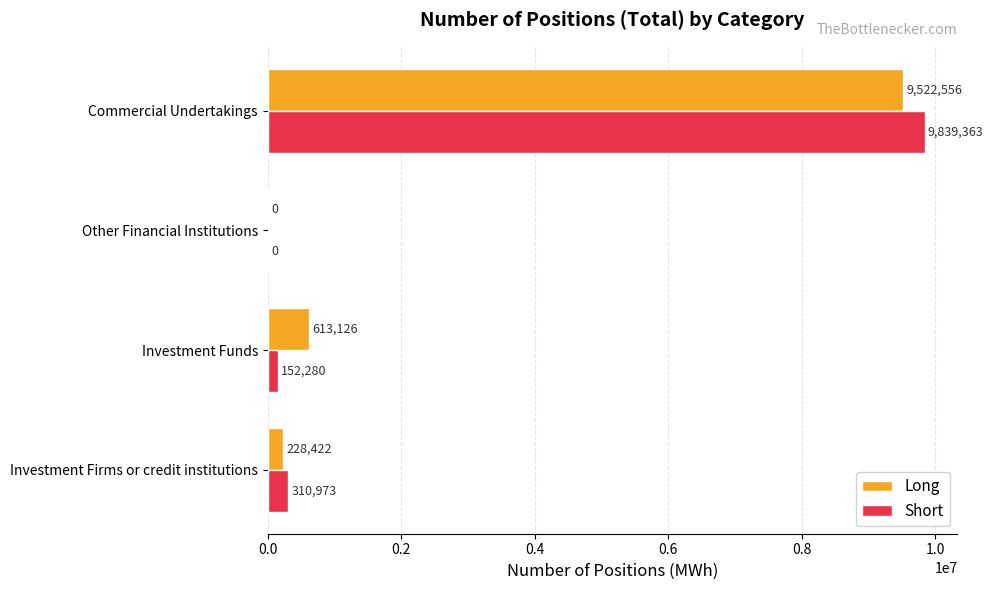

Which series has the largest total across all categories?

Long